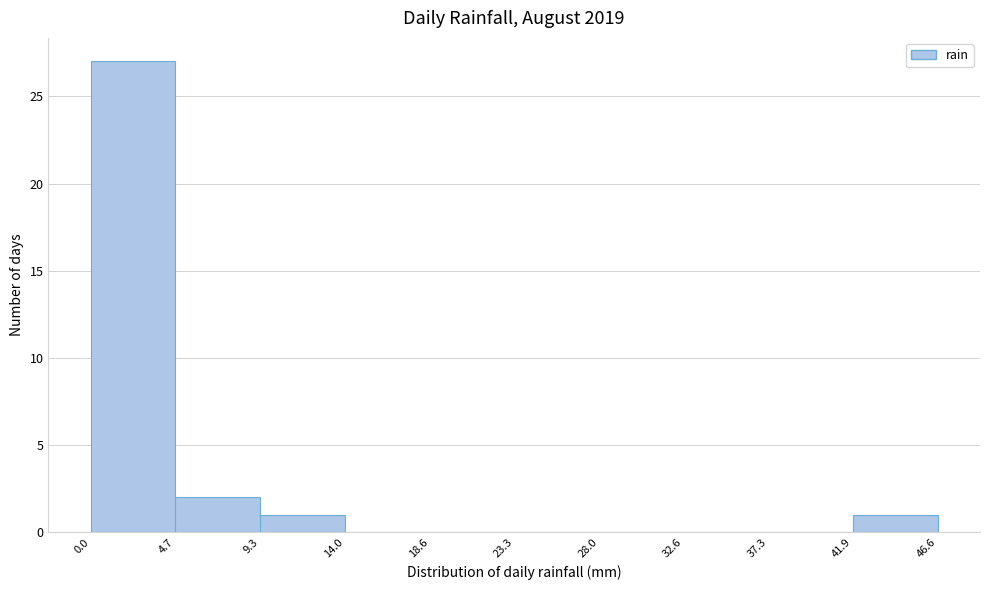

Which range on the x-axis has the tallest bar?

0.0 to 4.7